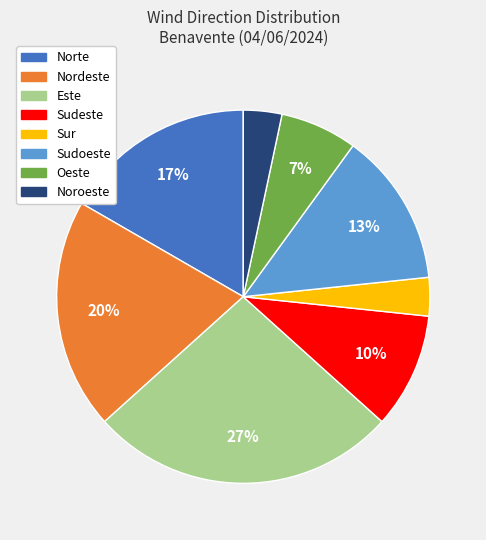

Which slice is the largest?

Este